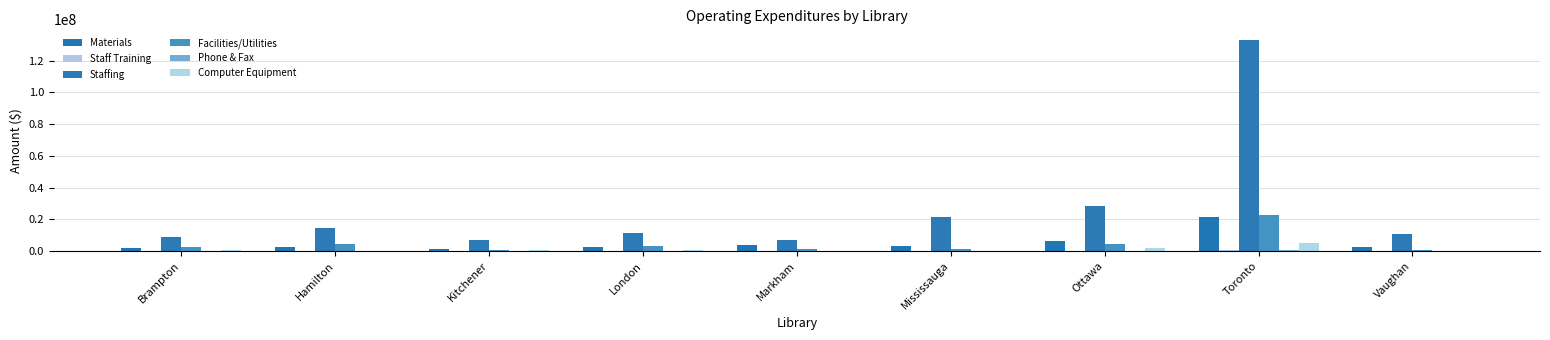

How many groups of bars are there?

9